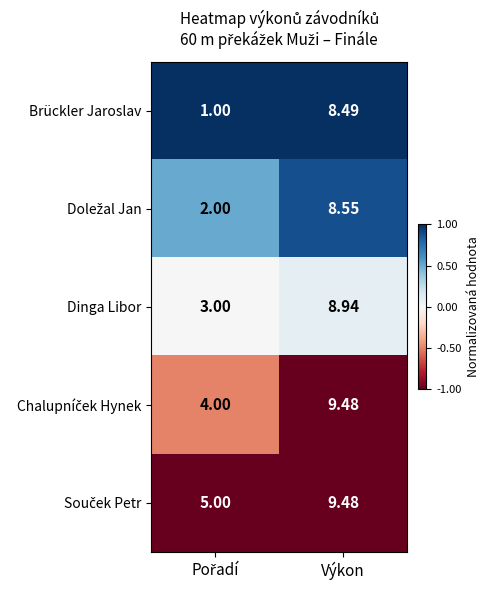

Where does the Dinga Libor series first go above 8?

Výkon